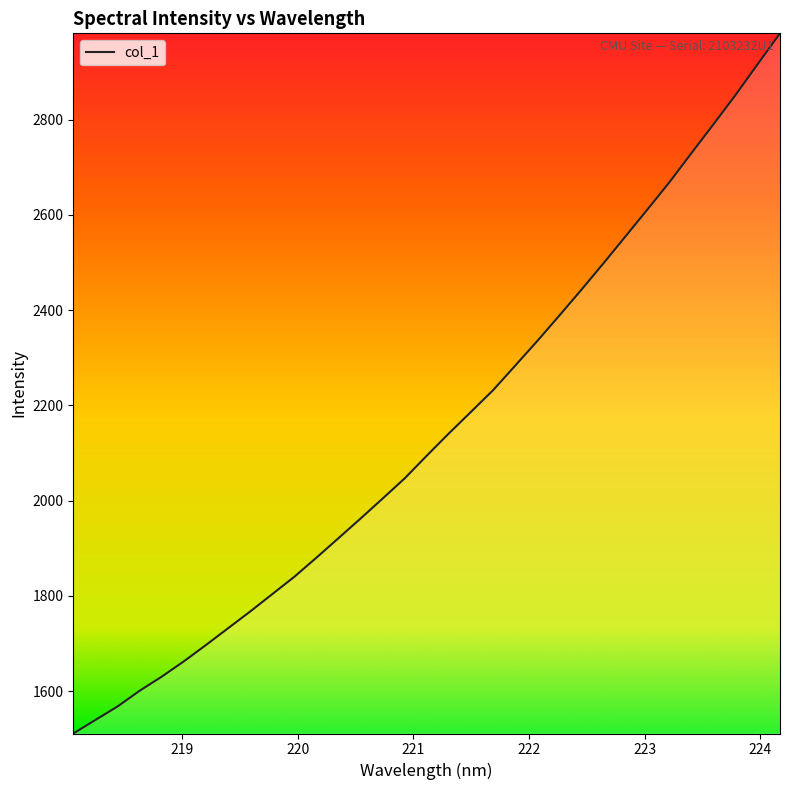

What is the greatest value displayed?

2981.0